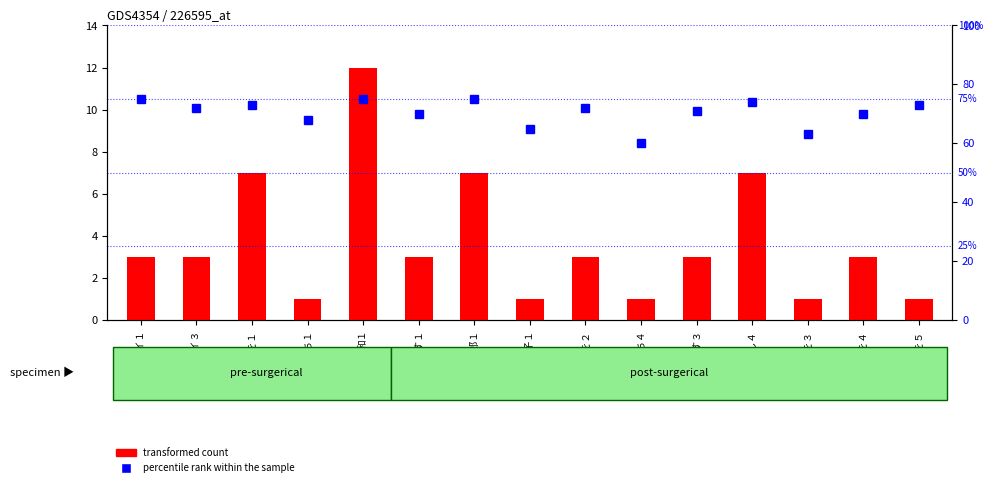

True or false: percentile rank within the sample has a value of 75 at ケイ１.

True